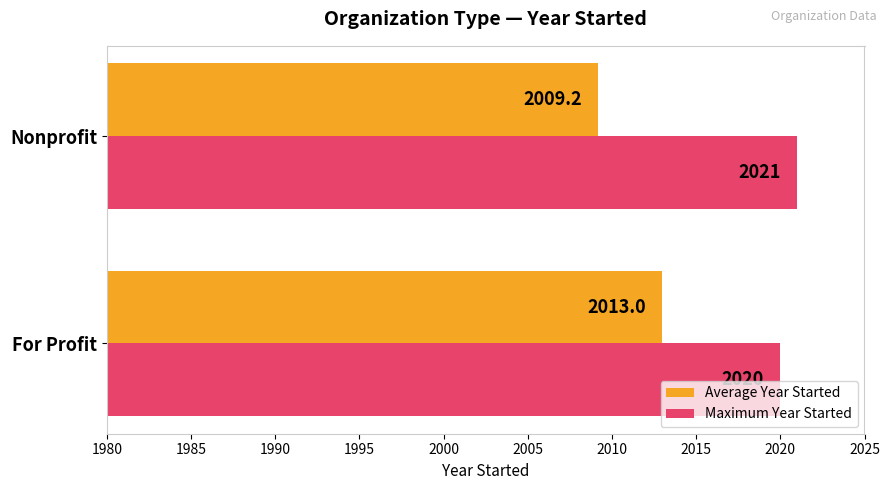

Which series has the widest spread of values?

Average Year Started